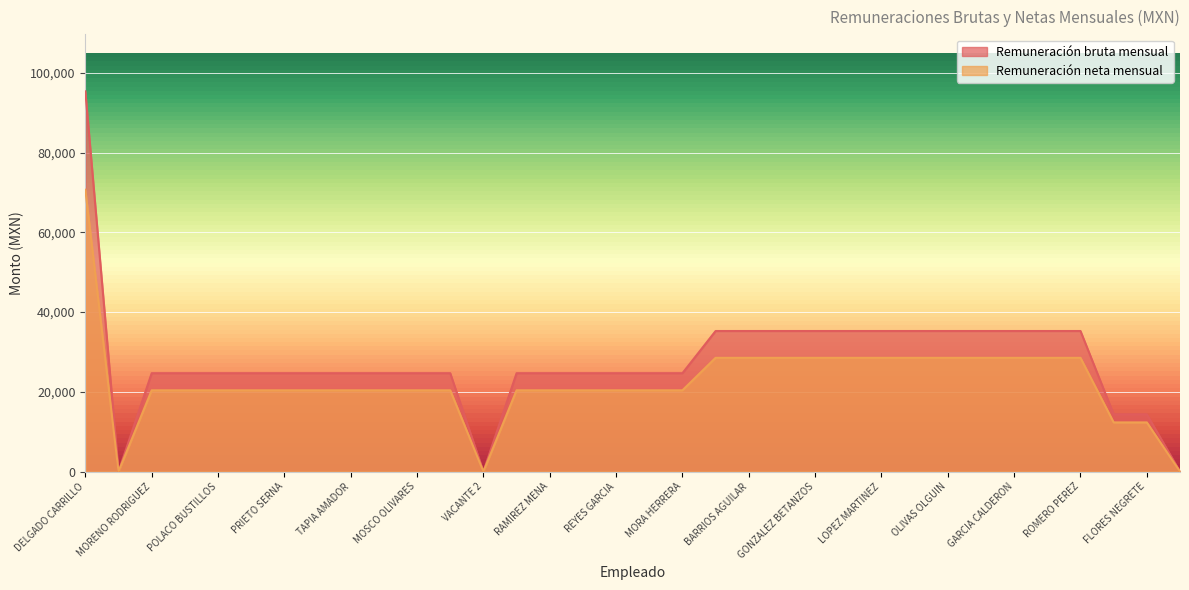

At which label does Remuneración neta mensual reach its peak?

DELGADO CARRILLO